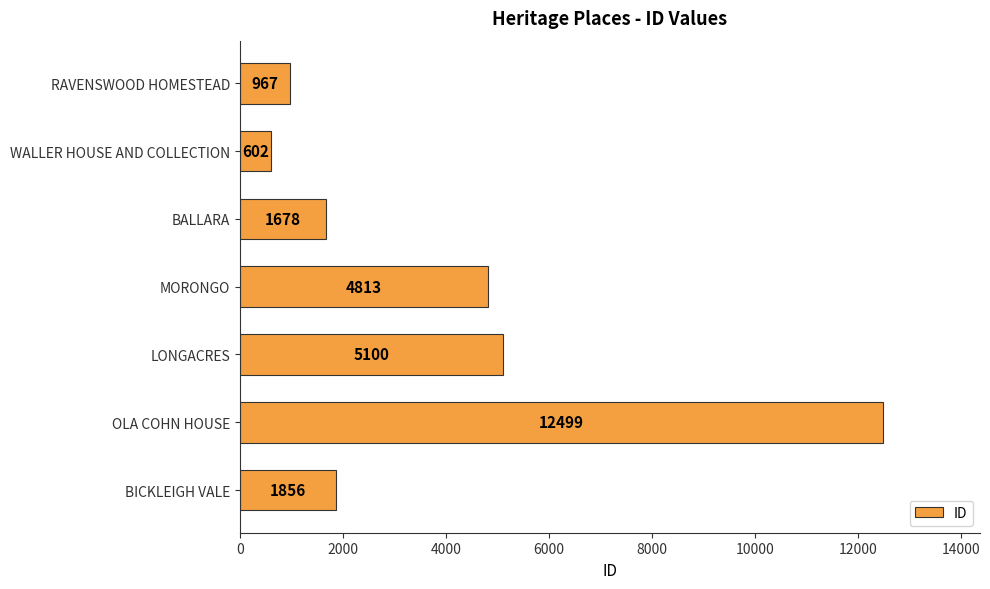

What is the average value?

3931